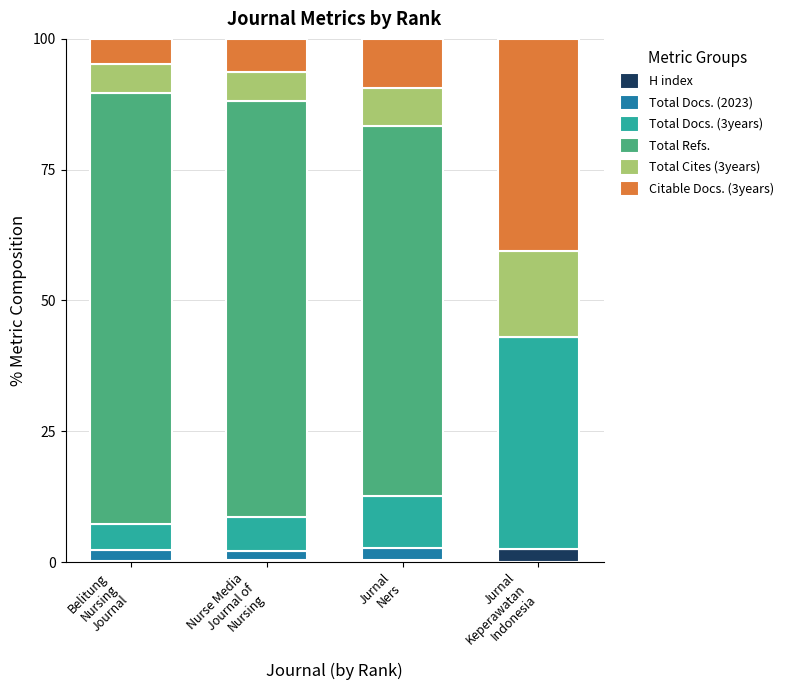

What is the highest value of the H index series?

2.5